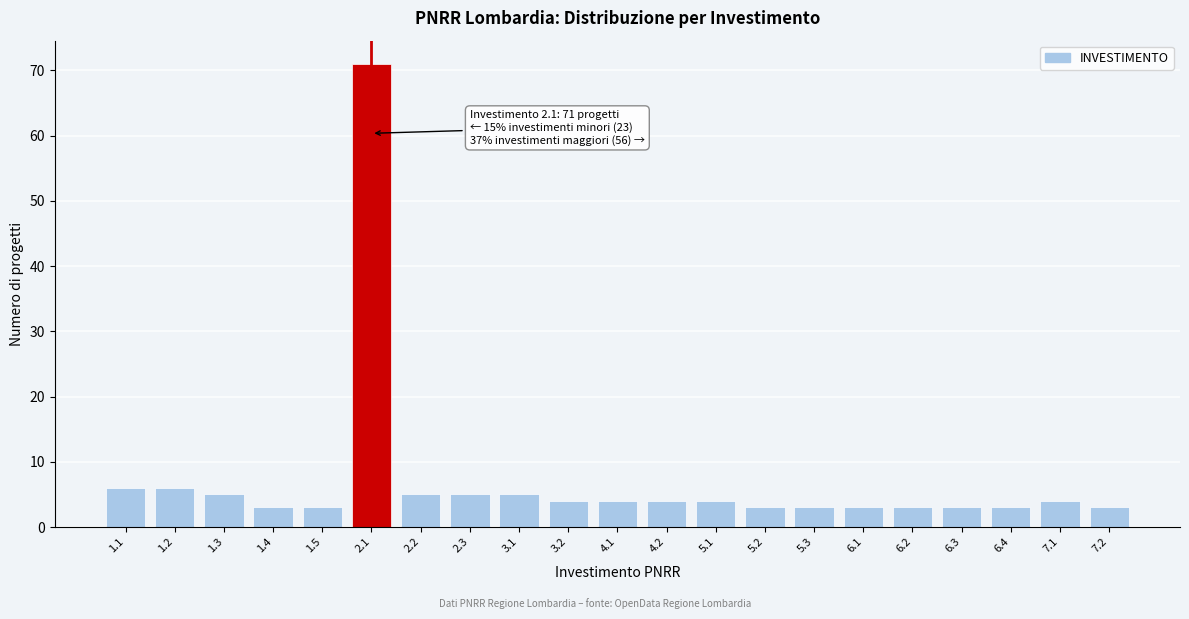

Reading right to left, list all the values displayed in this chart.

3	4	3	3	3	3	3	3	4	4	4	4	5	5	5	71	3	3	5	6	6